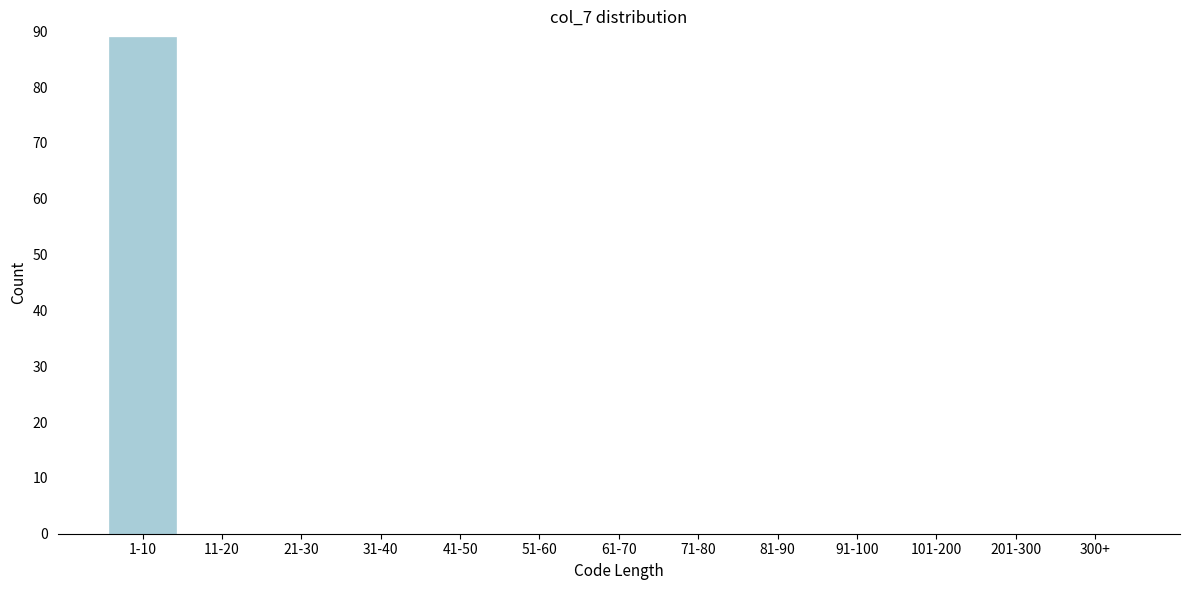

Reading right to left, list all the values displayed in this chart.

300+=0	201-300=0	101-200=0	91-100=0	81-90=0	71-80=0	61-70=0	51-60=0	41-50=0	31-40=0	21-30=0	11-20=0	1-10=89